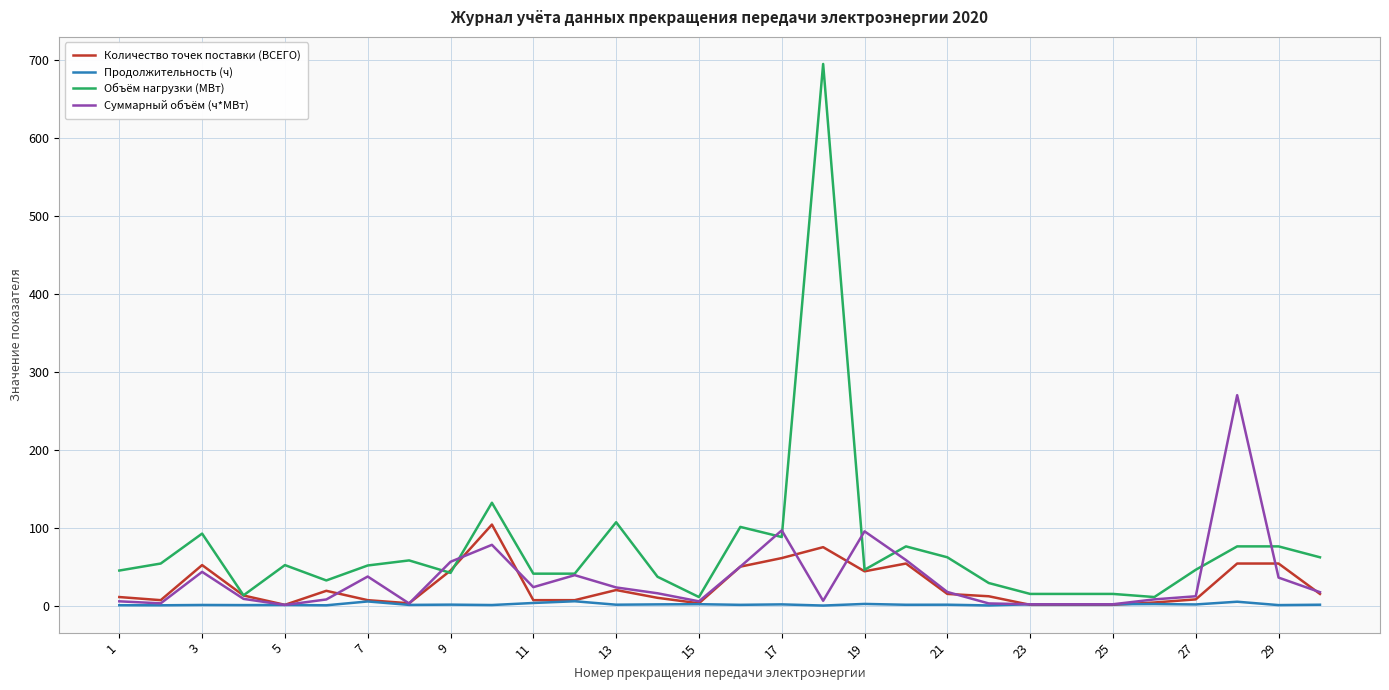

List the series in order of their peak value, highest first.

Объём нагрузки (МВт), Суммарный объём (ч*МВт), Количество точек поставки (ВСЕГО), Продолжительность (ч)